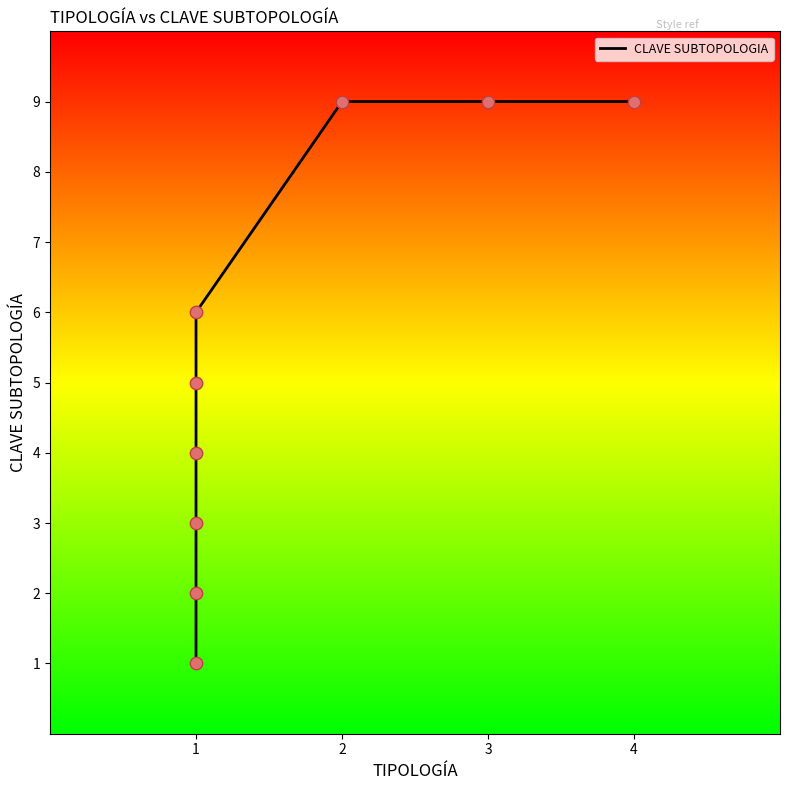

Between 3 and 1, which is larger?

3